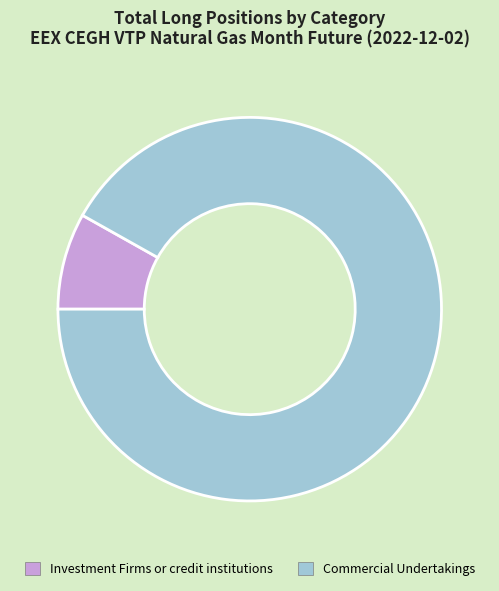

Count the number of slices in the pie.

2